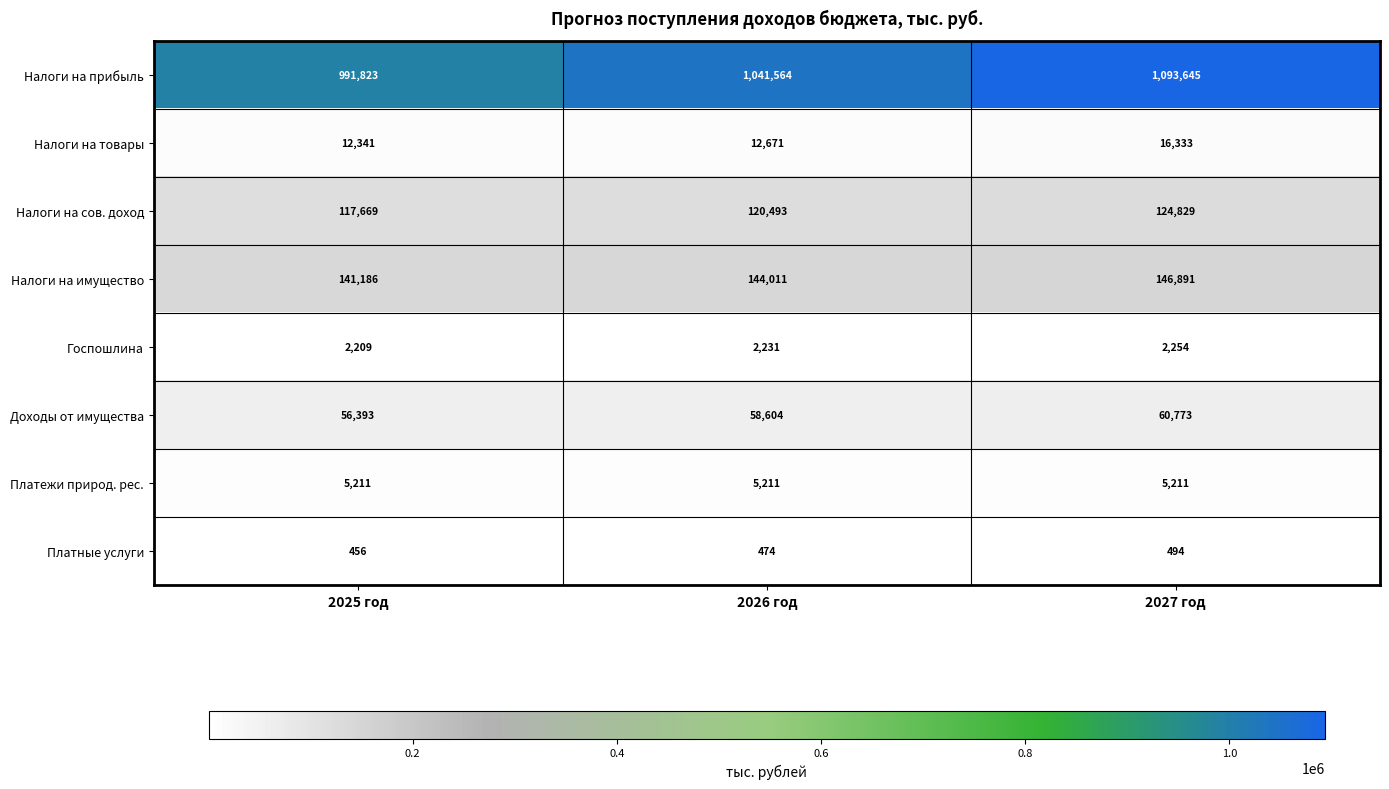

Count the number of data series in this chart.

8